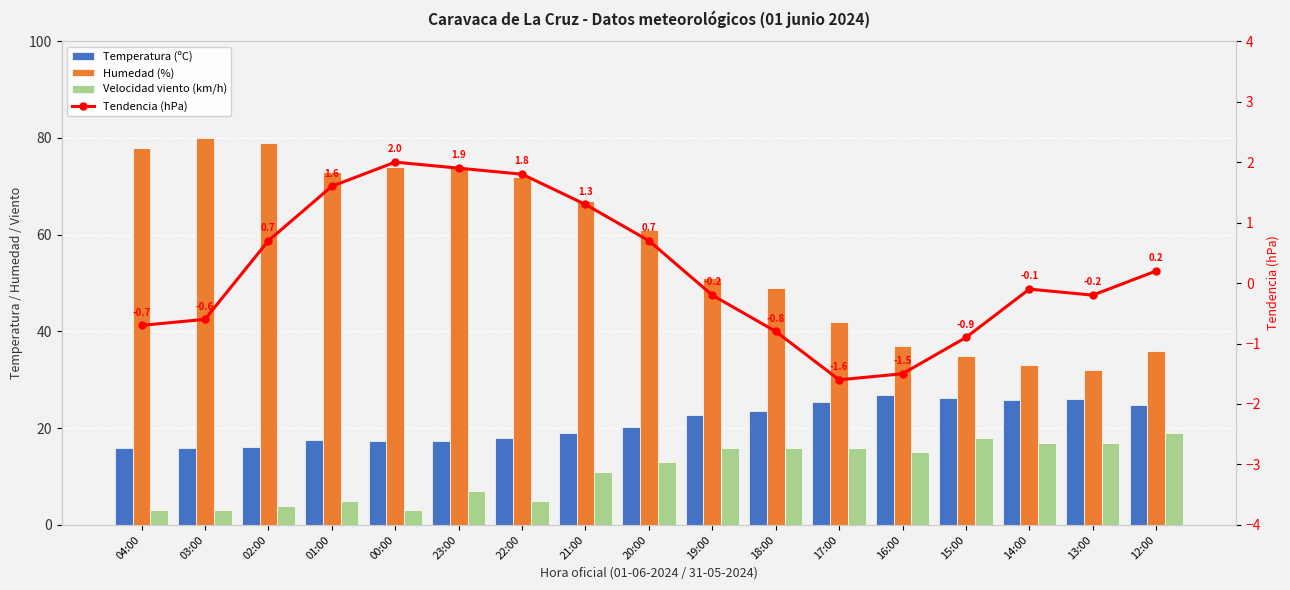

What is the total value across all series at 22:00?

96.8